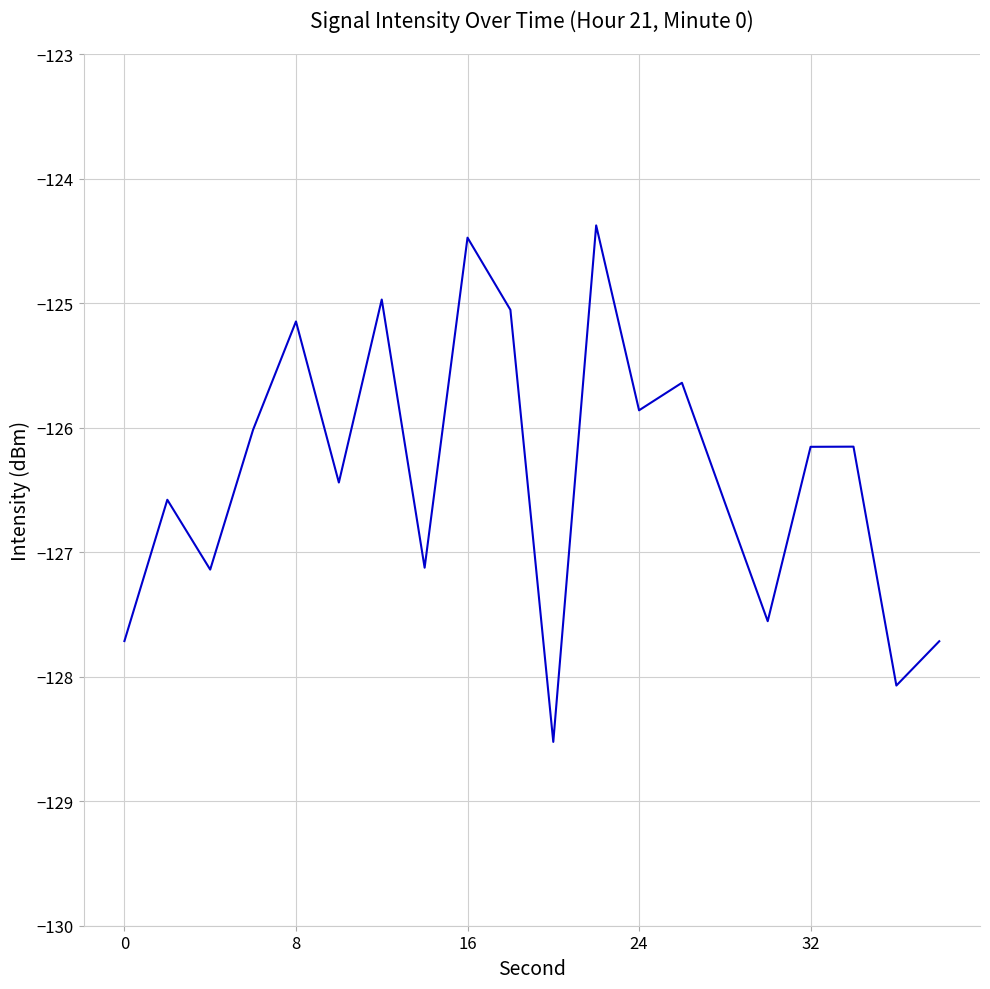

What is the maximum value shown in the chart?

-124.4